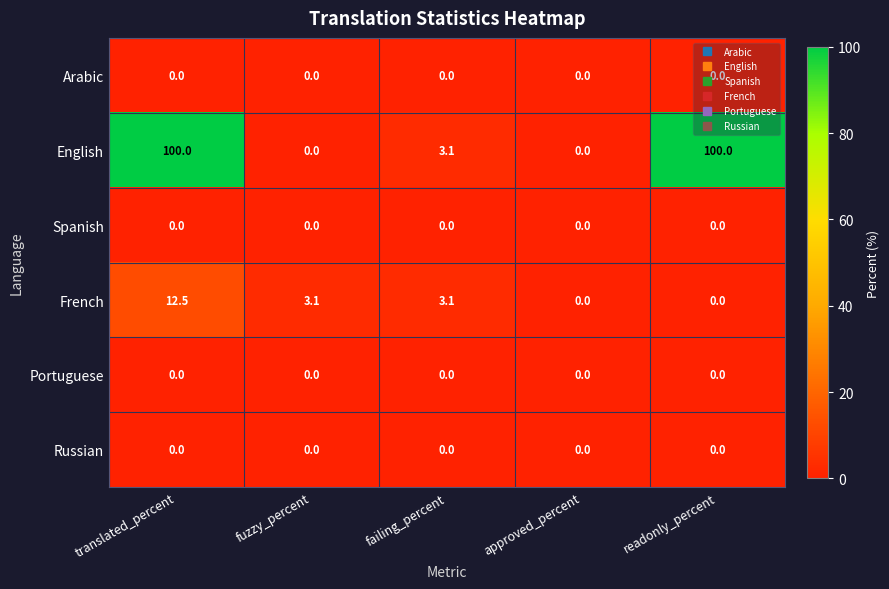

How many categories are shown in the chart?

5